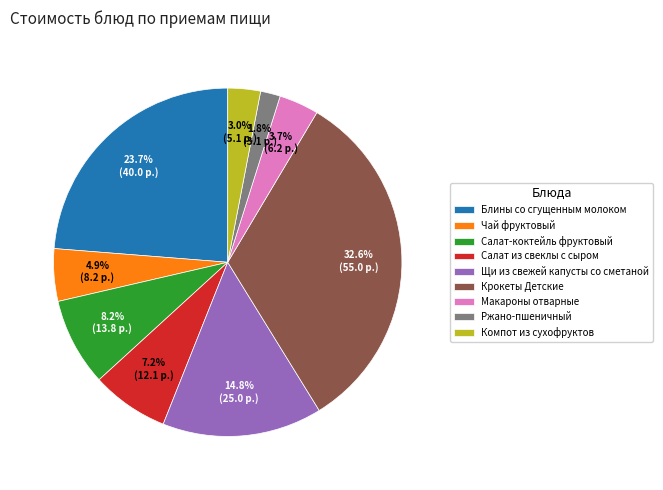

To the nearest percent, what is the combined percentage of Салат-коктейль фруктовый and Блины со сгущенным молоком?

32%